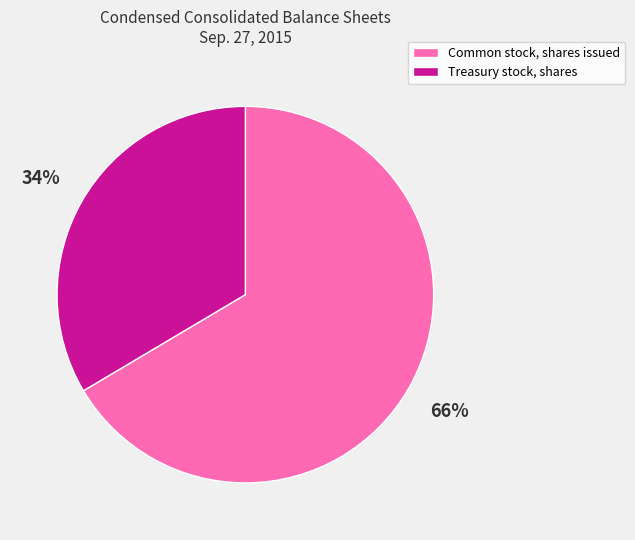

Between Common stock, shares issued and Treasury stock, shares, which is larger?

Common stock, shares issued